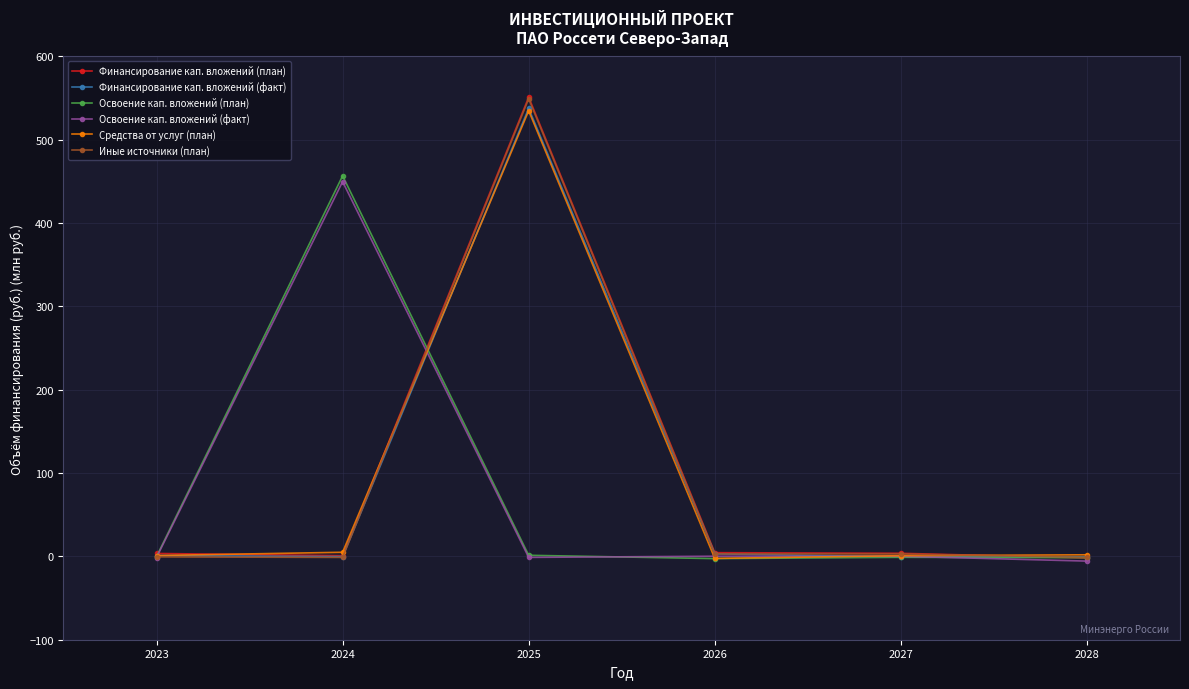

At which label does Освоение кап. вложений (план) first exceed 0?

2024